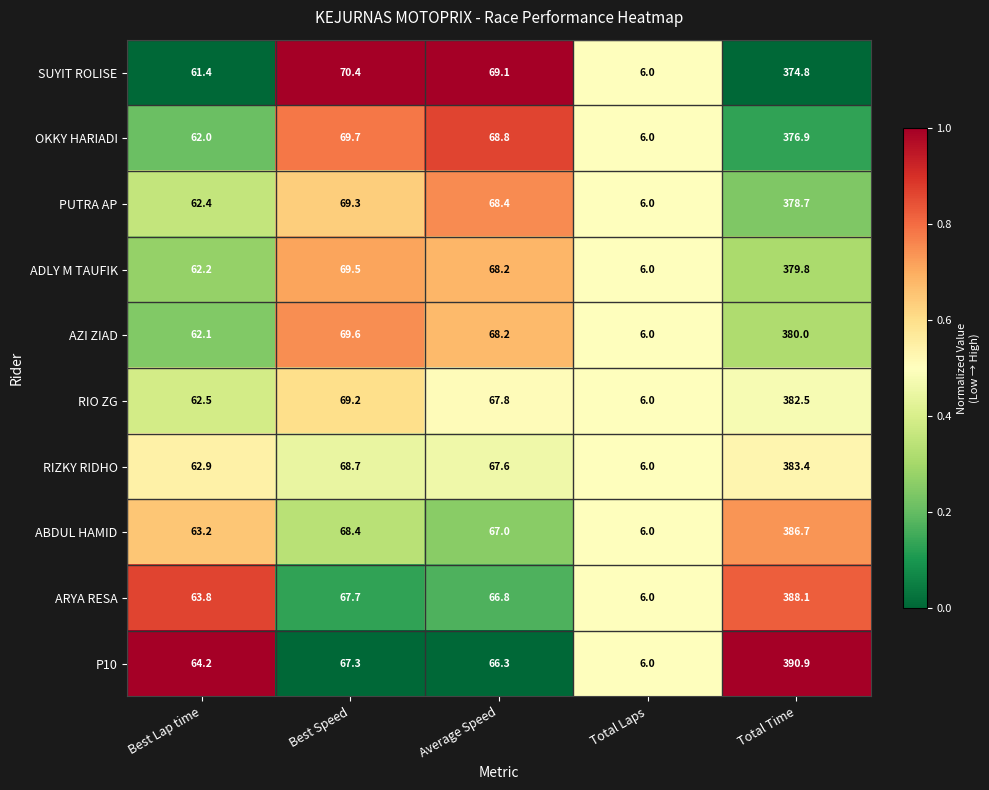

What is the spread (max minus min) of values at Best Lap time?

2.8